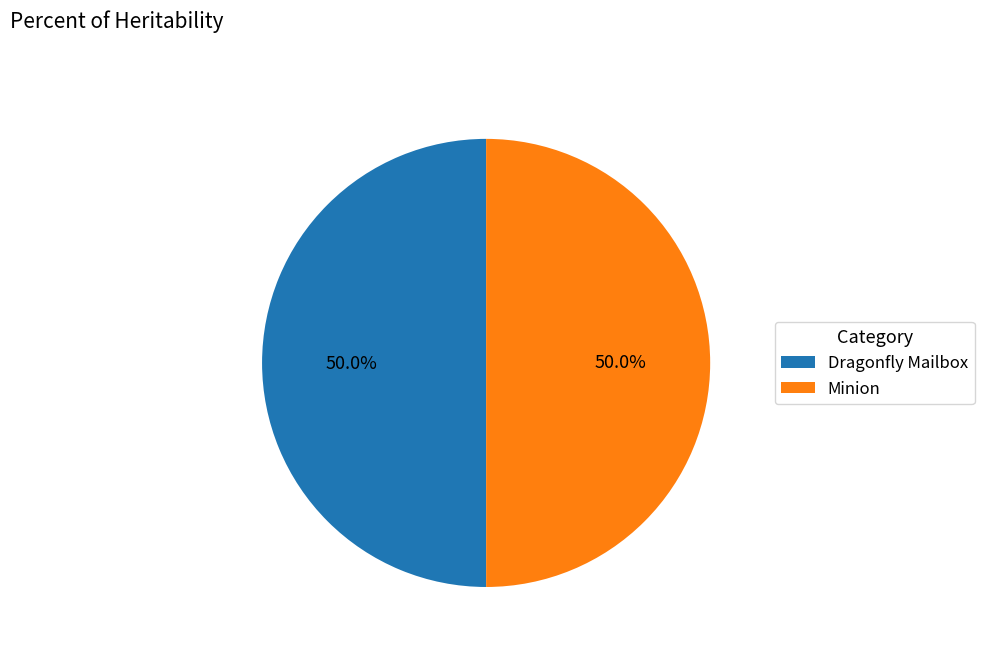

How many slices are in this pie chart?

2